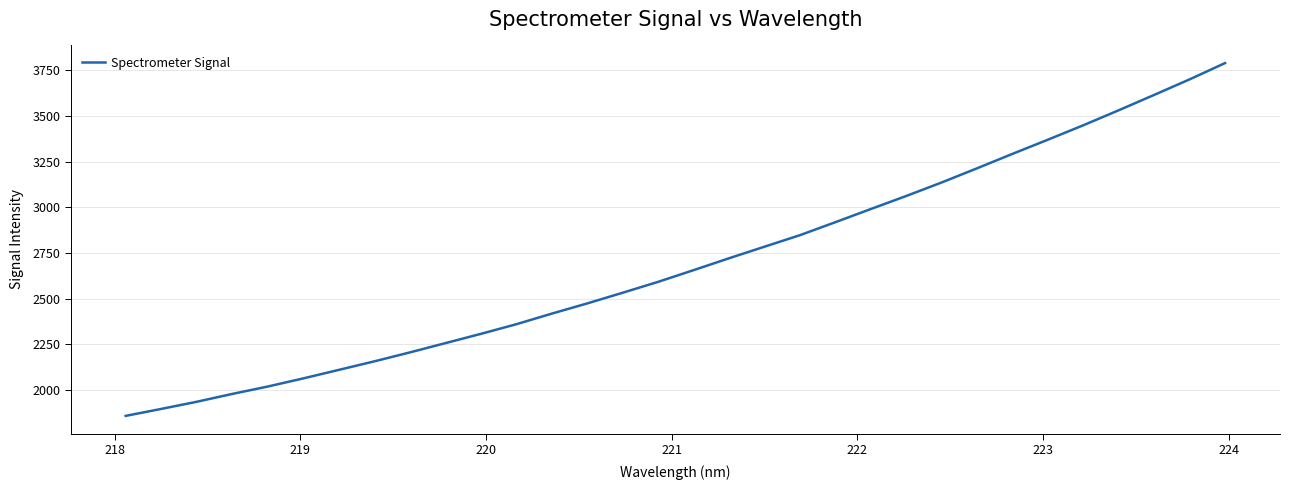

What is the difference between the maximum and minimum values?

1931.0